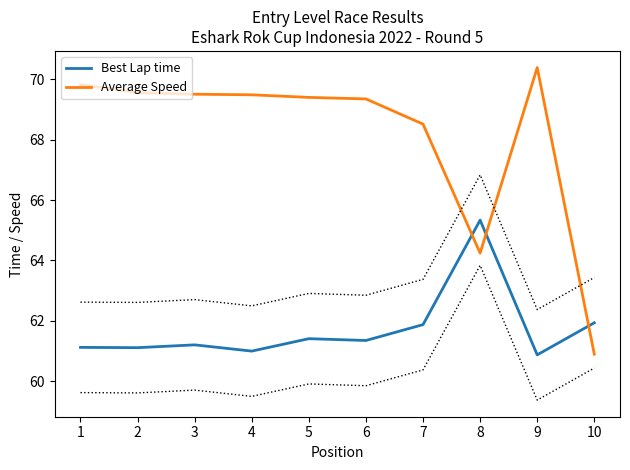

List the series in order of their overall mean, lowest first.

Best Lap time, Average Speed